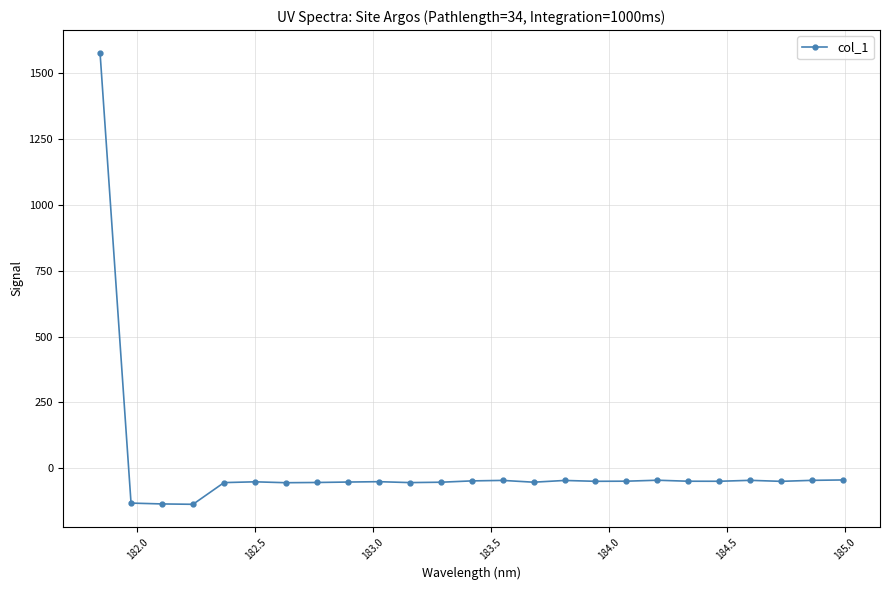

How many positive values are there?

1